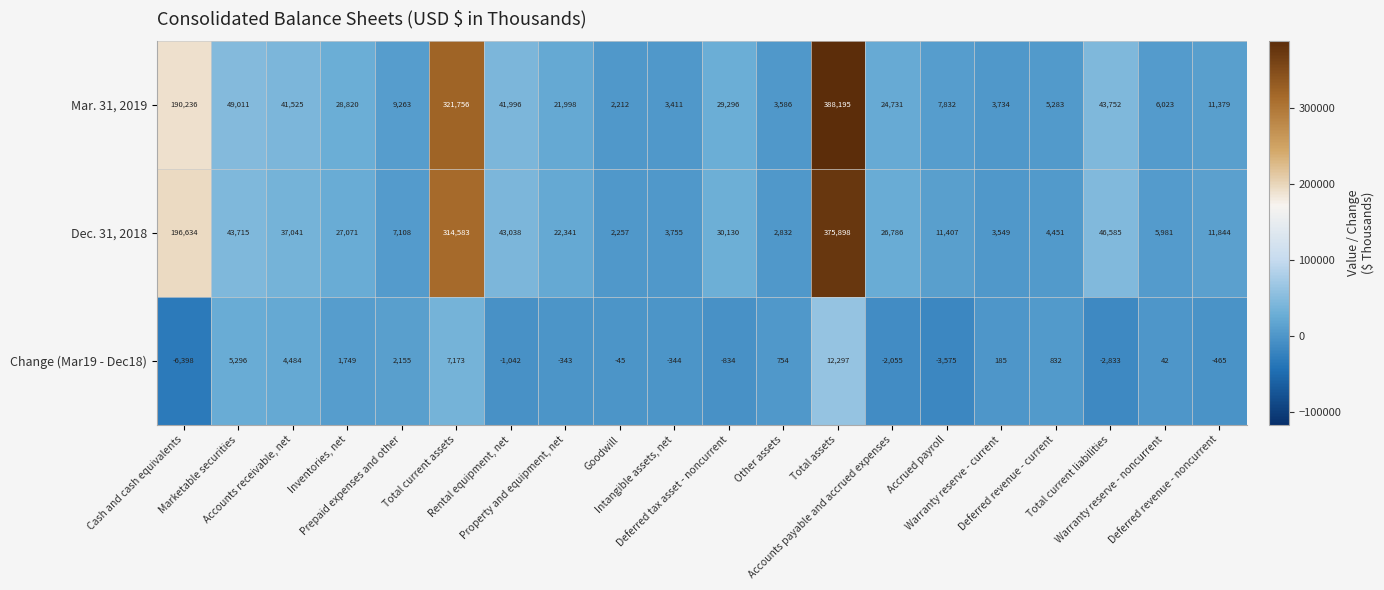

Between Goodwill and Intangible assets, net, which series saw the biggest shift?

Dec. 31, 2018